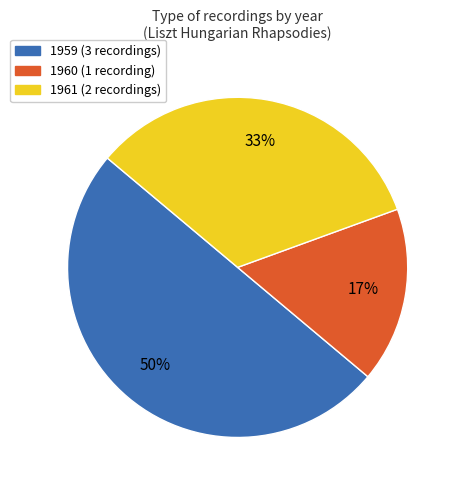

Which has a higher value, 1960 or 1961?

1961